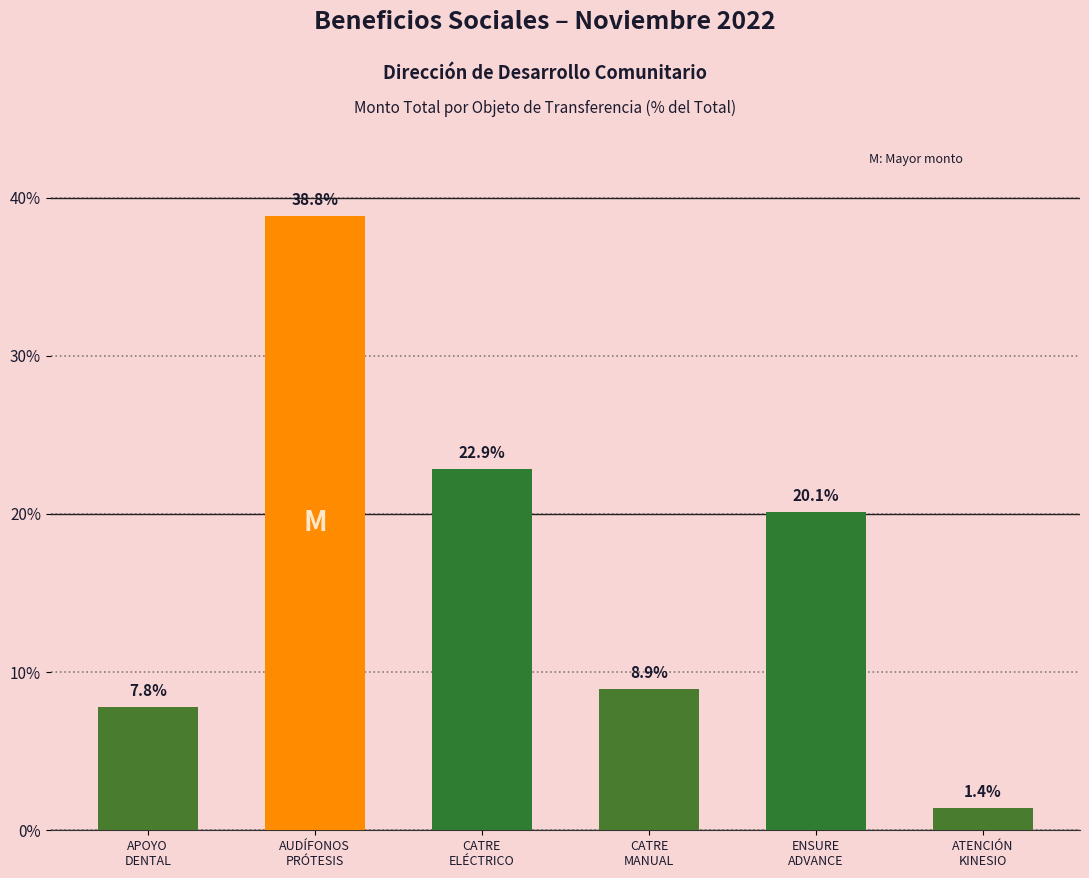

List the labels in order of value, smallest first.

ATENCIÓN
KINESIO, APOYO
DENTAL, CATRE
MANUAL, ENSURE
ADVANCE, CATRE
ELÉCTRICO, AUDÍFONOS
PRÓTESIS